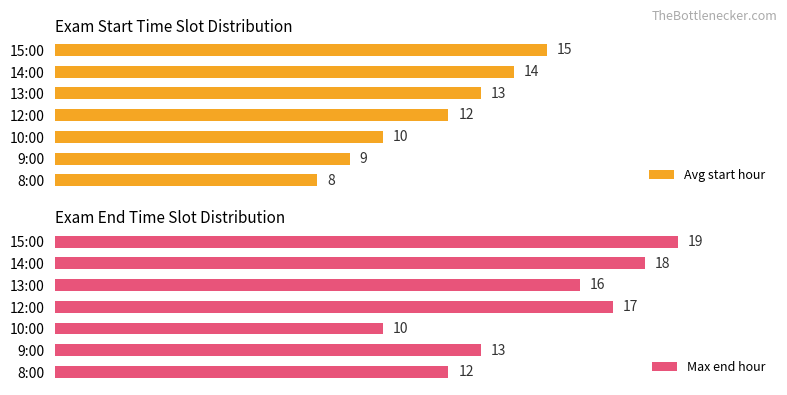

At which label is Max end hour closest to 14?

9:00